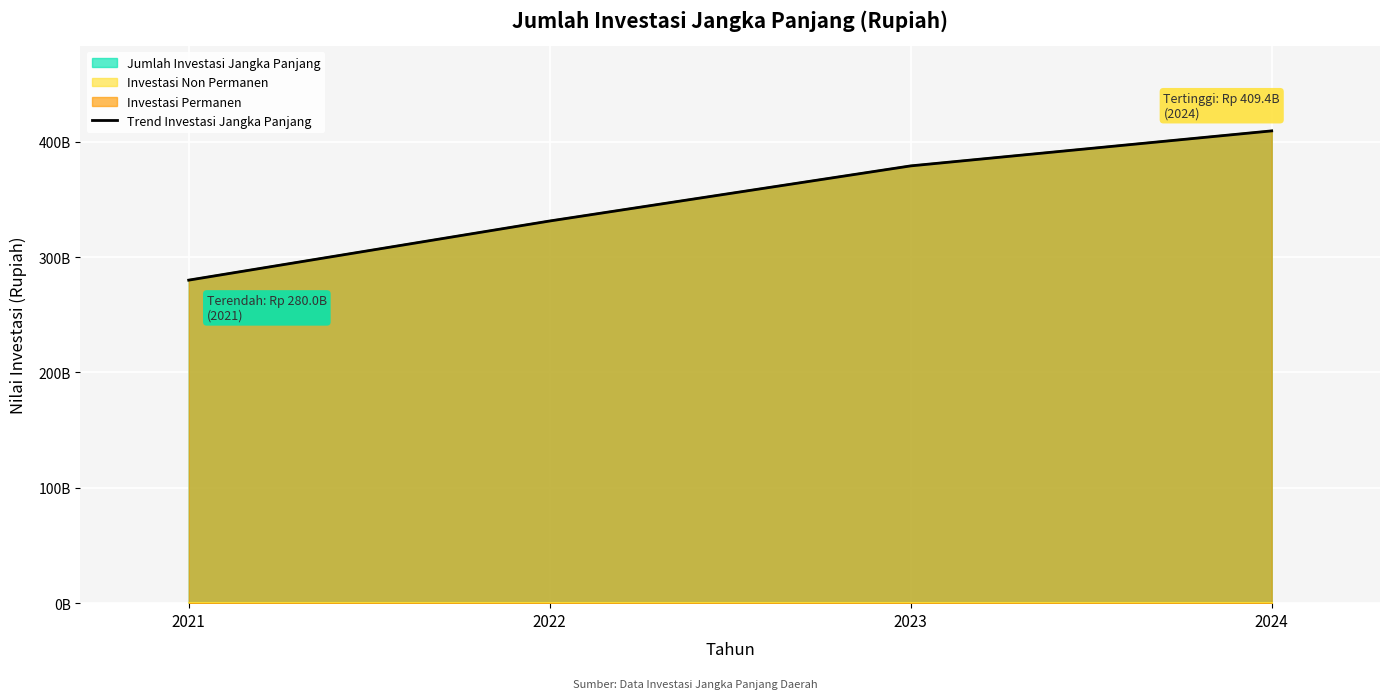

What is the minimum value shown in the chart?

280031844881.9